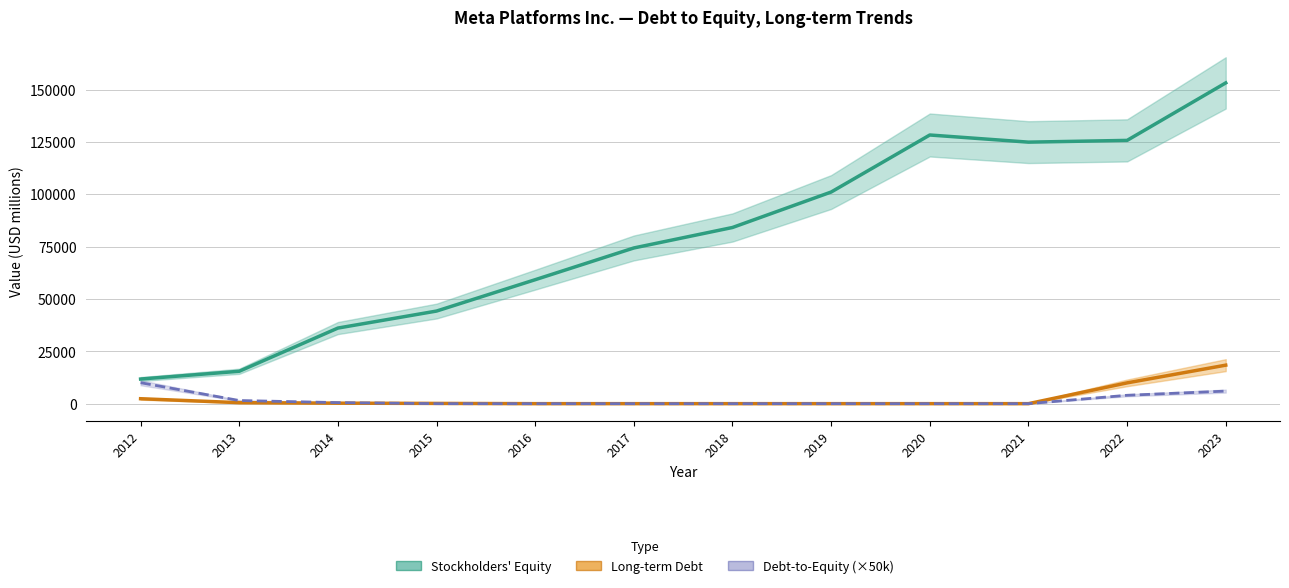

Which series has the widest spread of values?

Stockholders' Equity